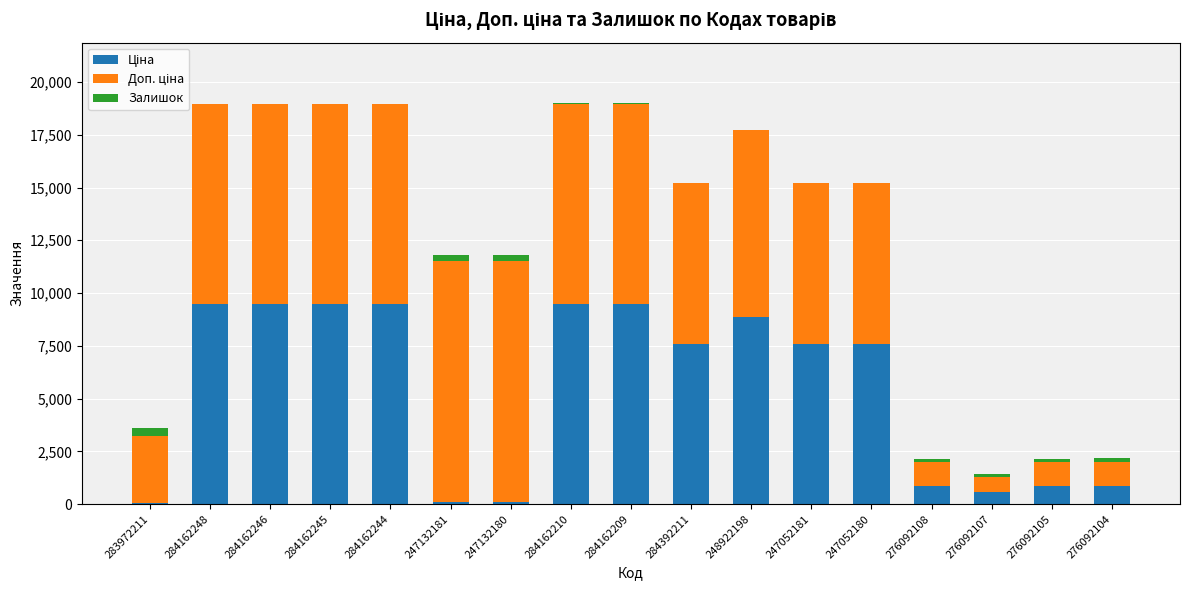

What is the total value across all series at 284162248?

18960.1